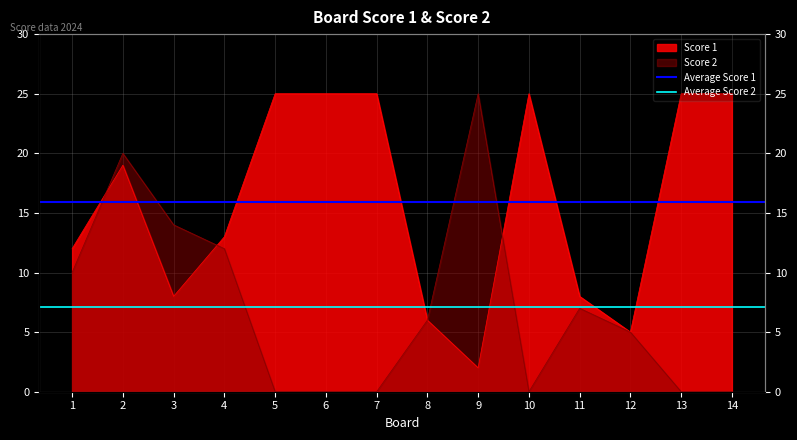

Is the value of Average Score 1 at 1 greater than the value of Average Score 2 at 1?

Yes